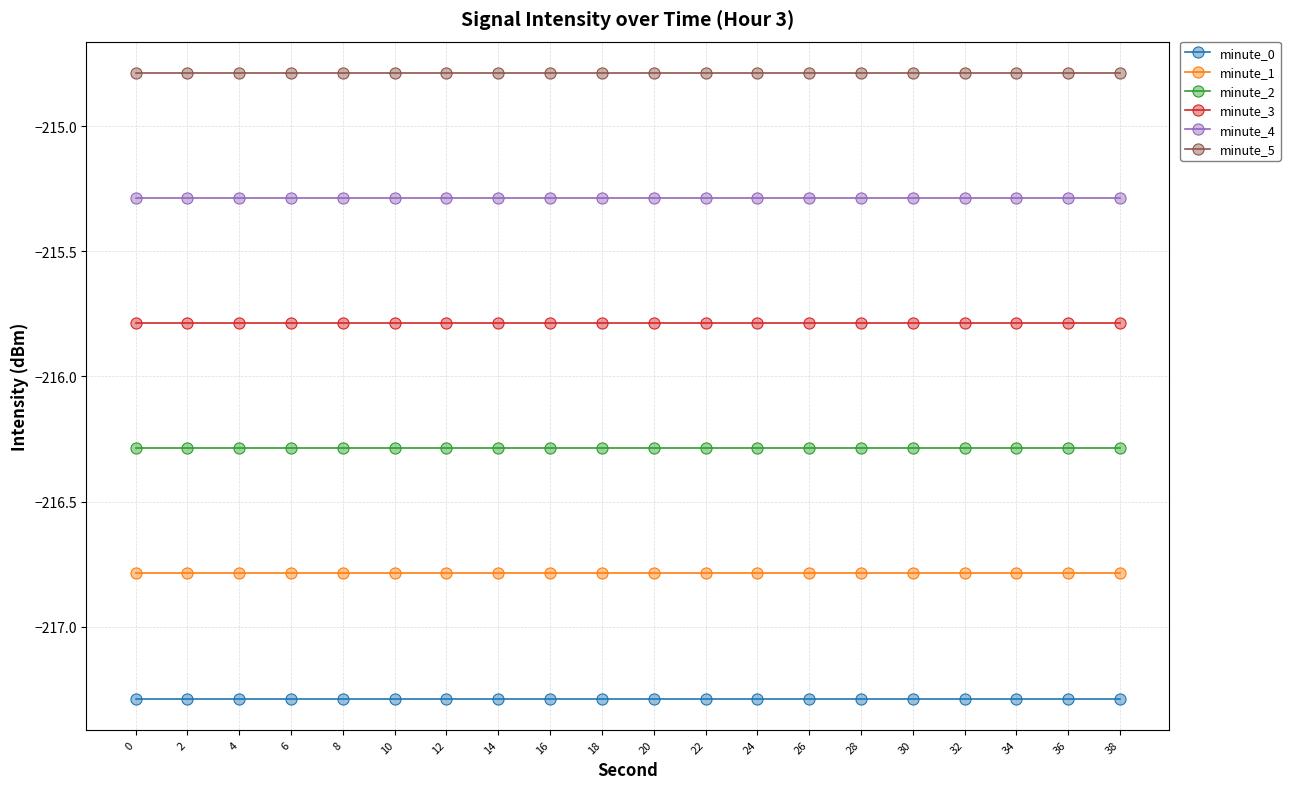

What are all the series names shown in the legend?

minute_0, minute_1, minute_2, minute_3, minute_4, minute_5